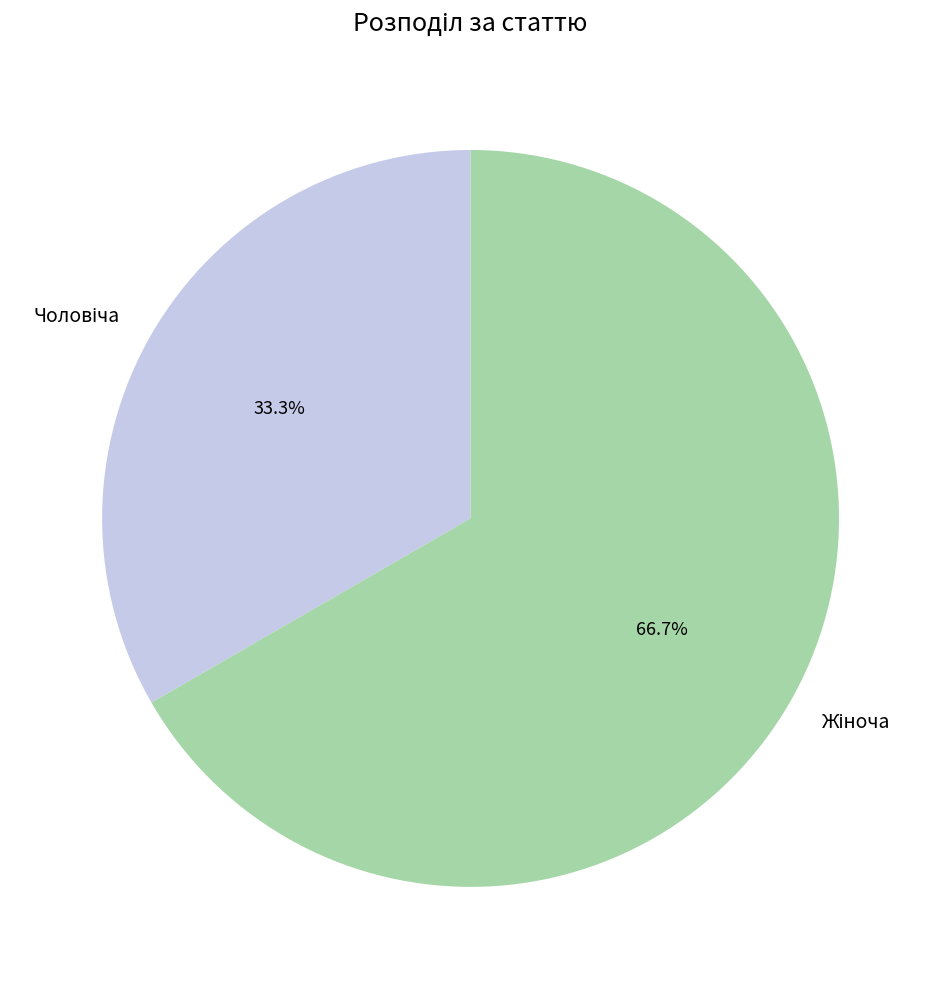

Is there any slice that represents more than half of the pie?

Yes